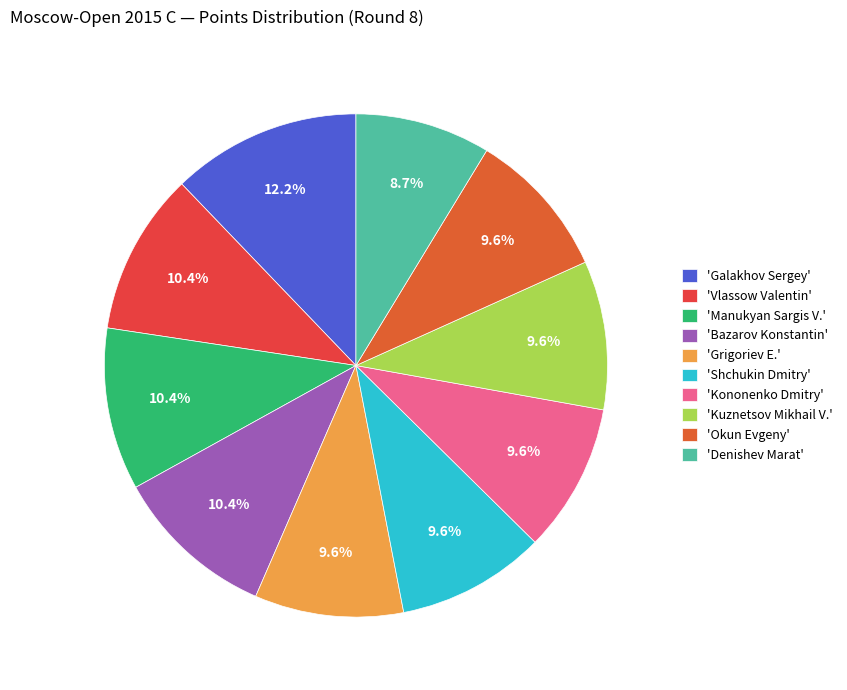

Which category has the biggest portion of the pie?

'Galakhov Sergey'